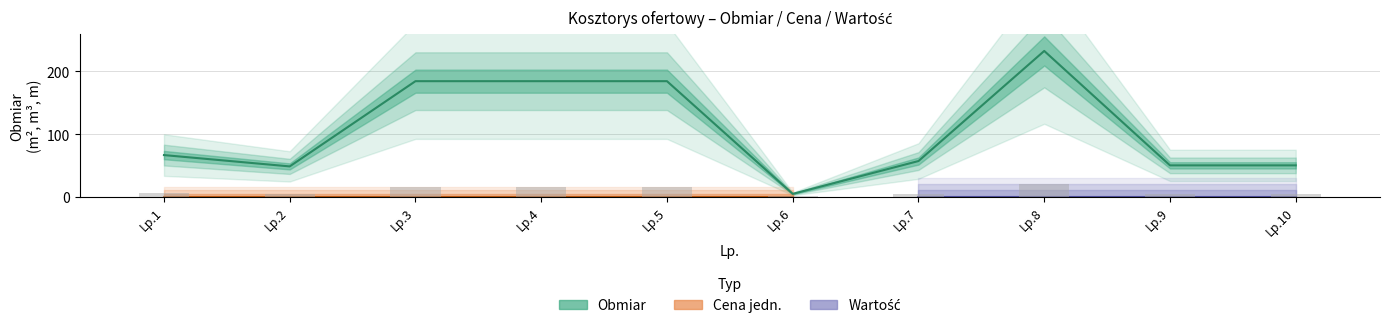

Is the value of Wartość at 6 greater than the value of Obmiar at 8?

No